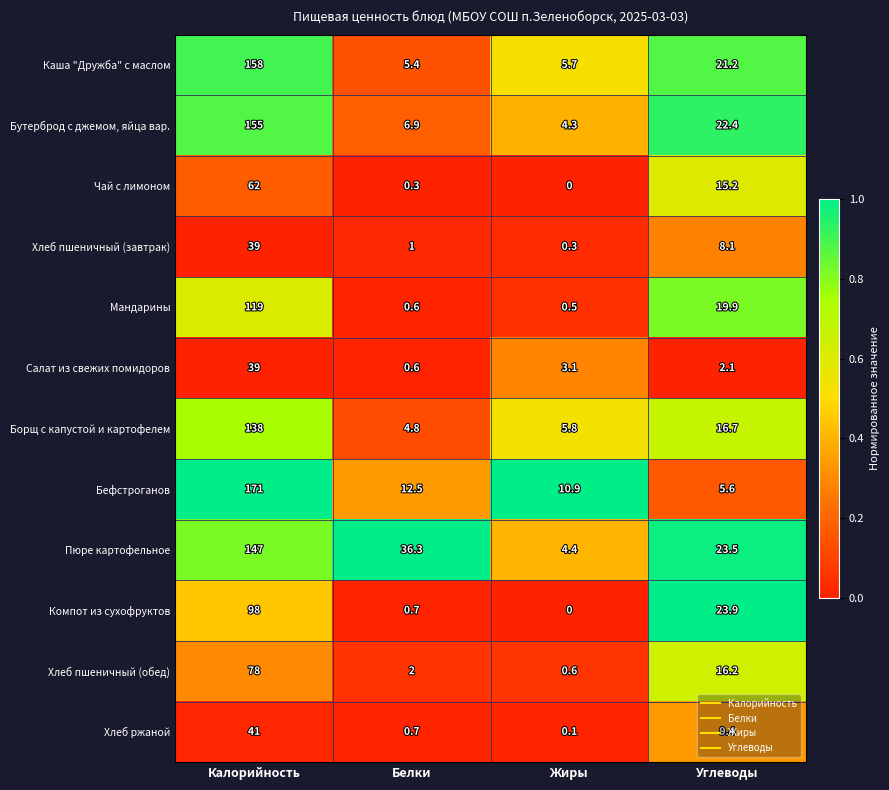

What is the greatest value displayed?

171.0